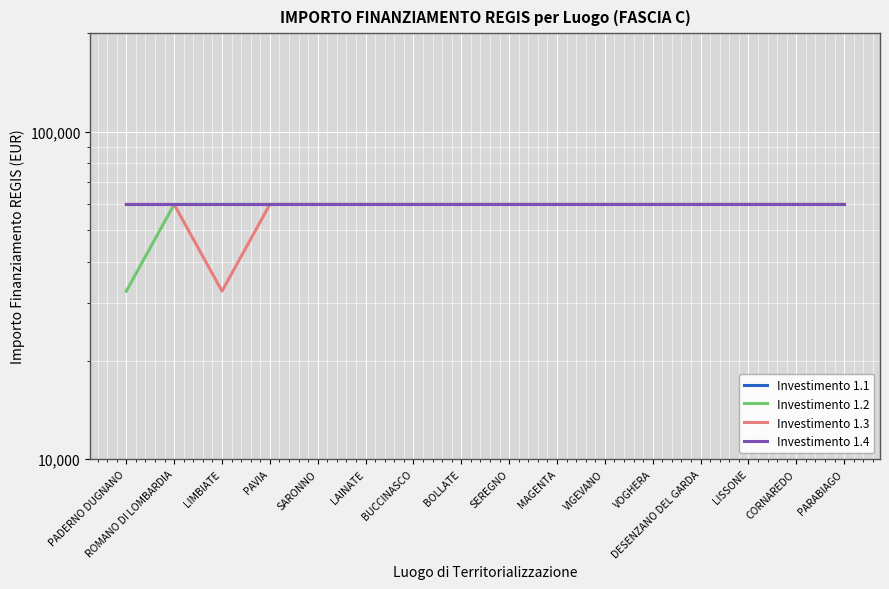

Where is Investimento 1.1 nearest to the value 59966?

PADERNO DUGNANO